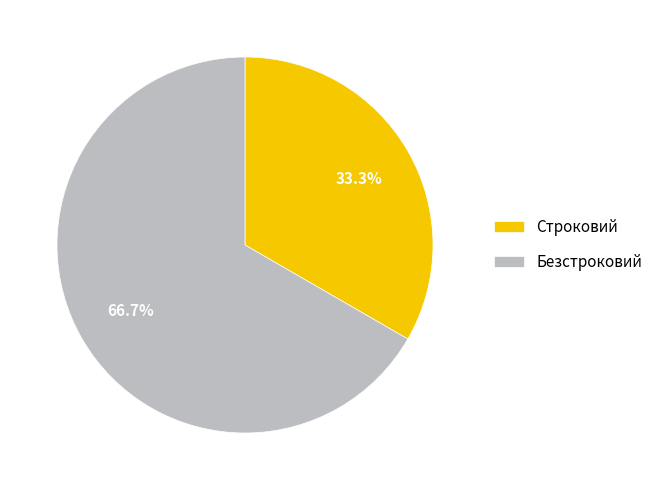

To the nearest percent, what is the combined percentage of Строковий and Безстроковий?

100%